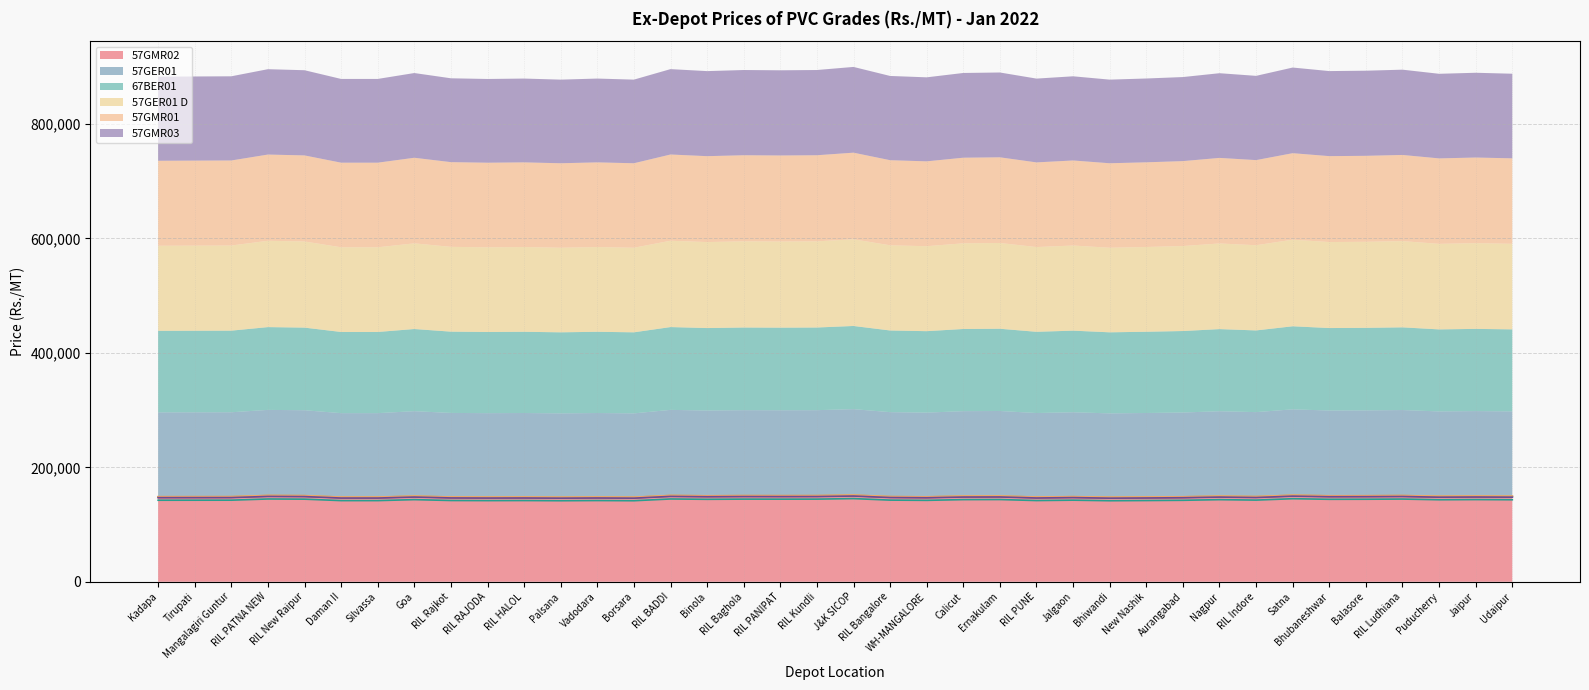

What is the average value of the 57GMR02 series?

148177